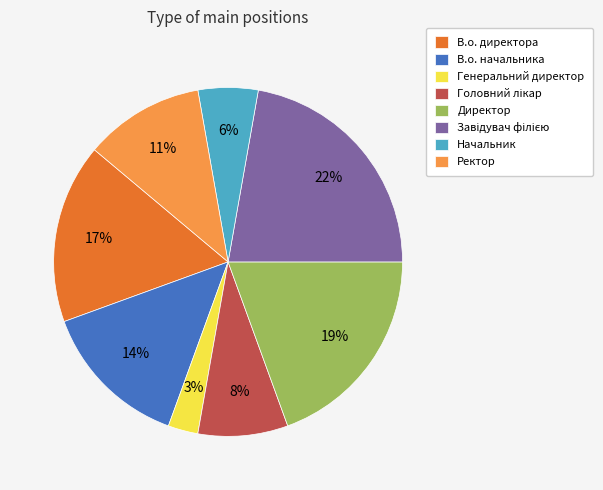

What percentage is the Директор slice, to the nearest percent?

19%